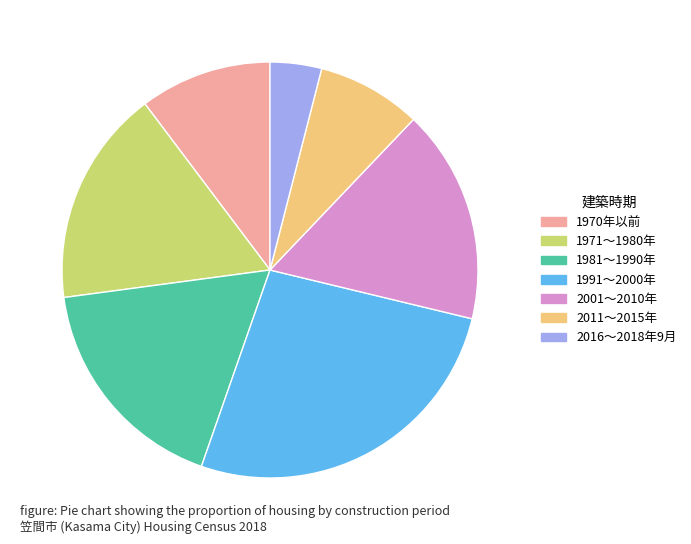

Do 1971～1980年 and 2001～2010年 together represent more than half of the pie?

No